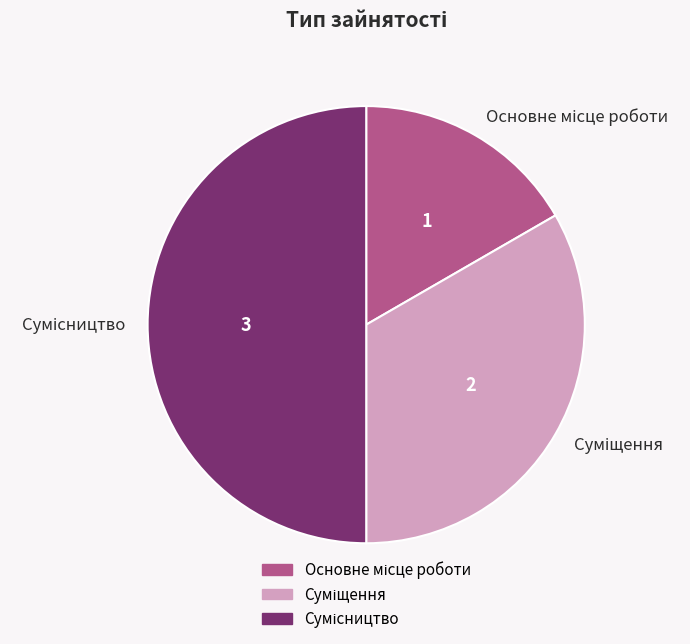

To the nearest percent, what portion does Суміщення represent?

33%